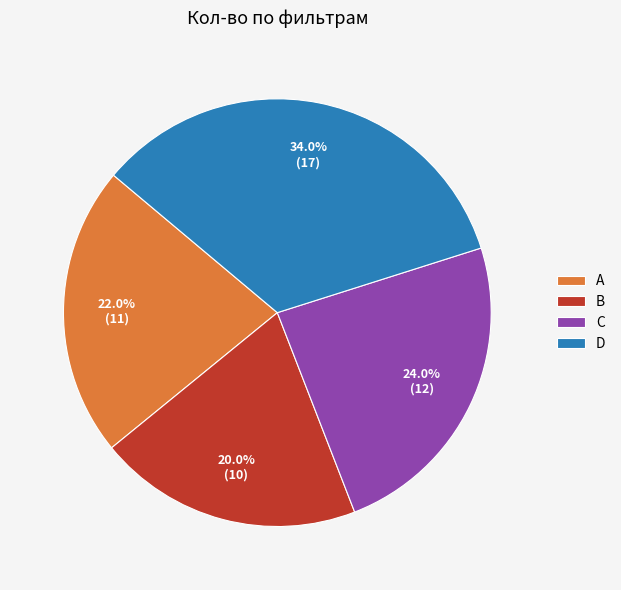

True or false: C accounts for 39% of the total.

False